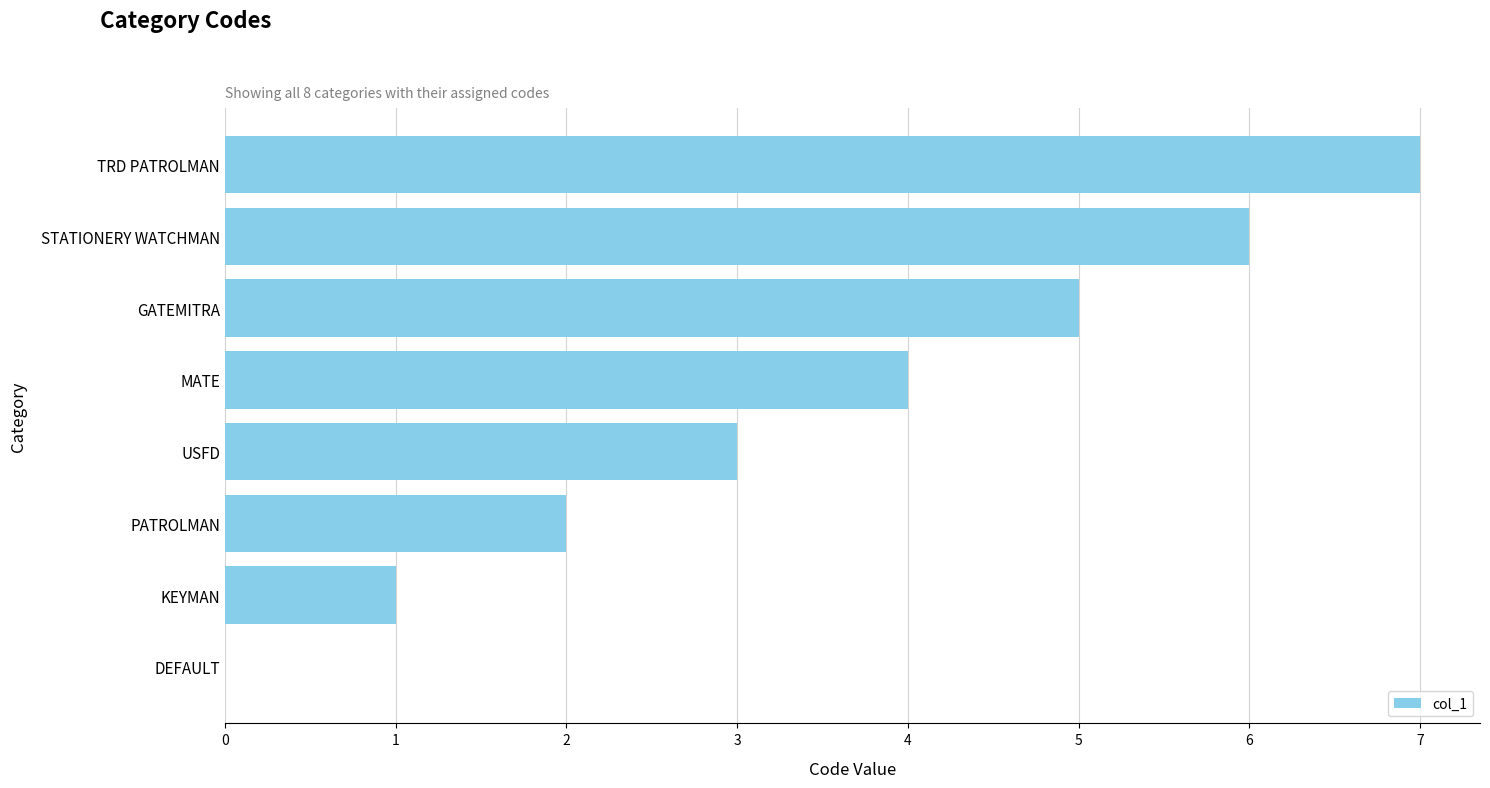

What is the sum of the values at STATIONERY WATCHMAN and MATE?

10